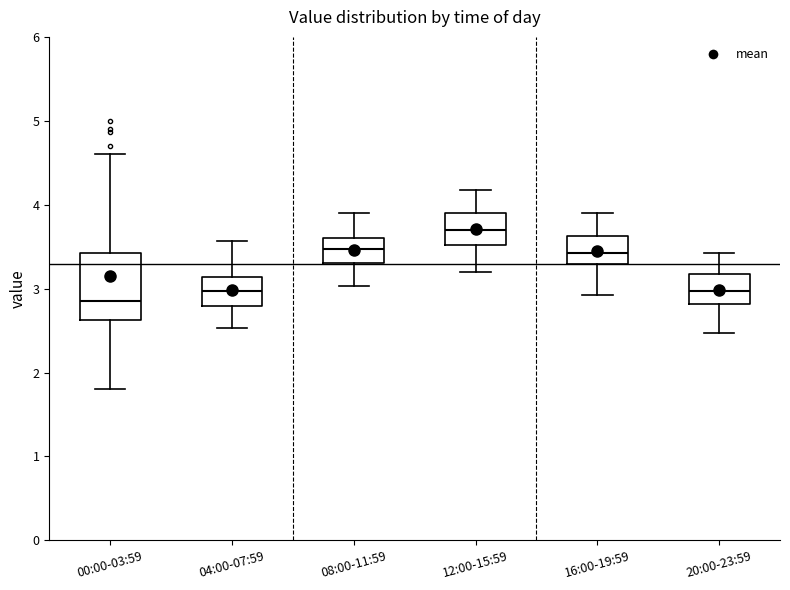

Reading left to right, read every box against the y-axis: the position of its median line, the range the box covers, and the ends of its whiskers. The values are not printed on the chart, so give them approximately, as read against the axis.

00:00-03:59: median 2.9, box 2.6 to 3.4, whiskers 1.8 to 4.6
04:00-07:59: median 3.0, box 2.8 to 3.1, whiskers 2.5 to 3.6
08:00-11:59: median 3.5, box 3.3 to 3.6, whiskers 3.0 to 3.9
12:00-15:59: median 3.7, box 3.5 to 3.9, whiskers 3.2 to 4.2
16:00-19:59: median 3.4, box 3.3 to 3.6, whiskers 2.9 to 3.9
20:00-23:59: median 3.0, box 2.8 to 3.2, whiskers 2.5 to 3.4